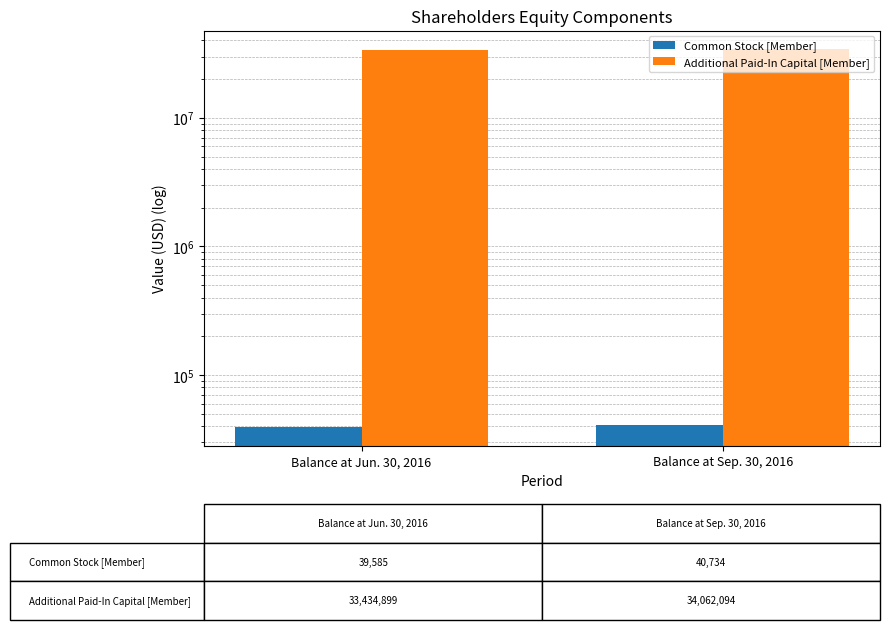

What is the highest value of the Common Stock [Member] series?

40734